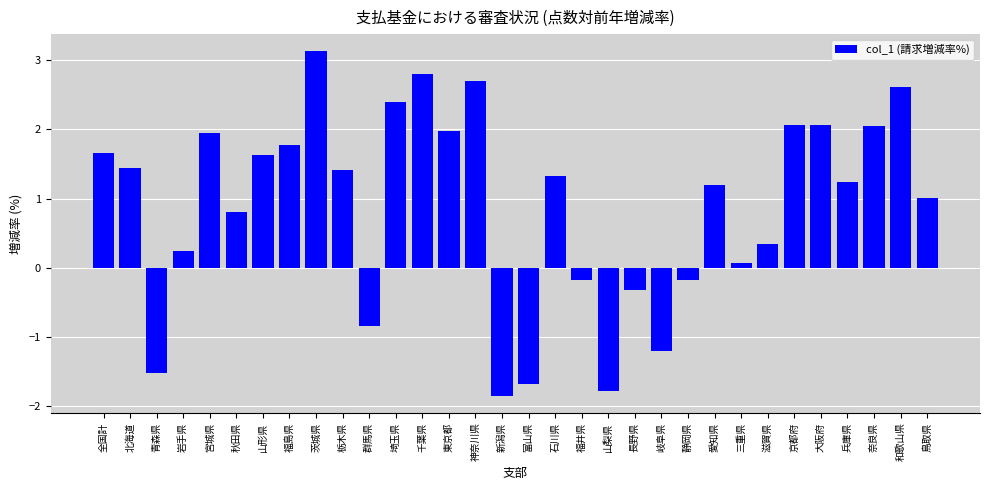

What is the average value?

0.9